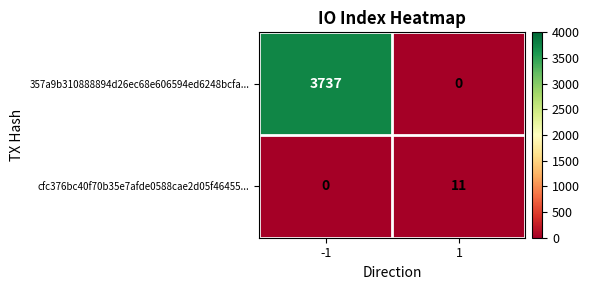

What is the approximate value of 357a9b310888894d26ec68e606594ed6248bcfa... at -1?

3737